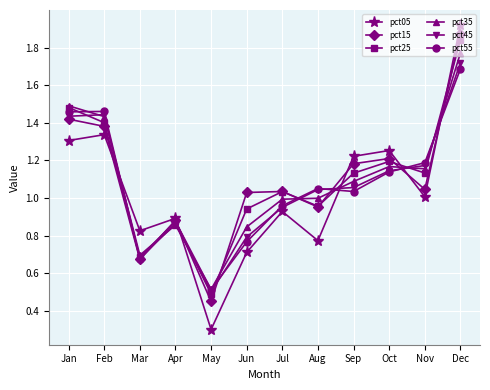

The pct15 series shows 1.0 at Nov. True or false?

True